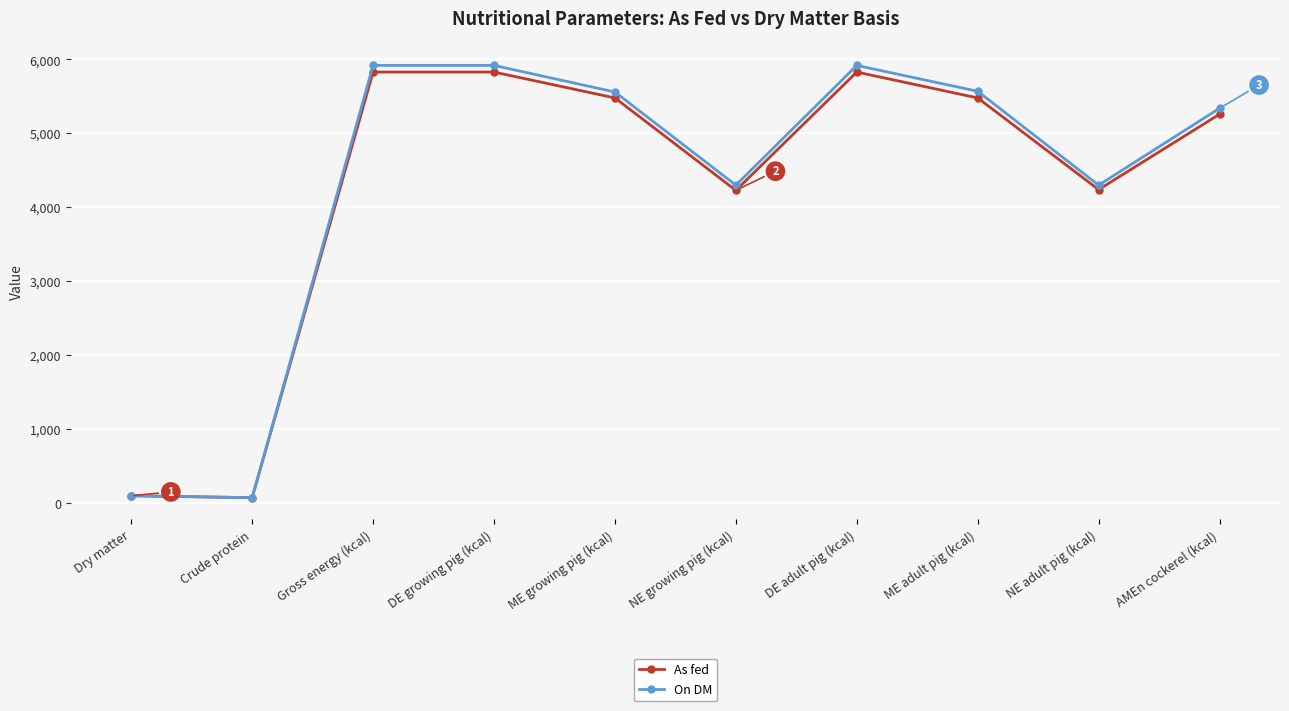

At ME adult pig (kcal), list the series in order from smallest to largest.

As fed, On DM